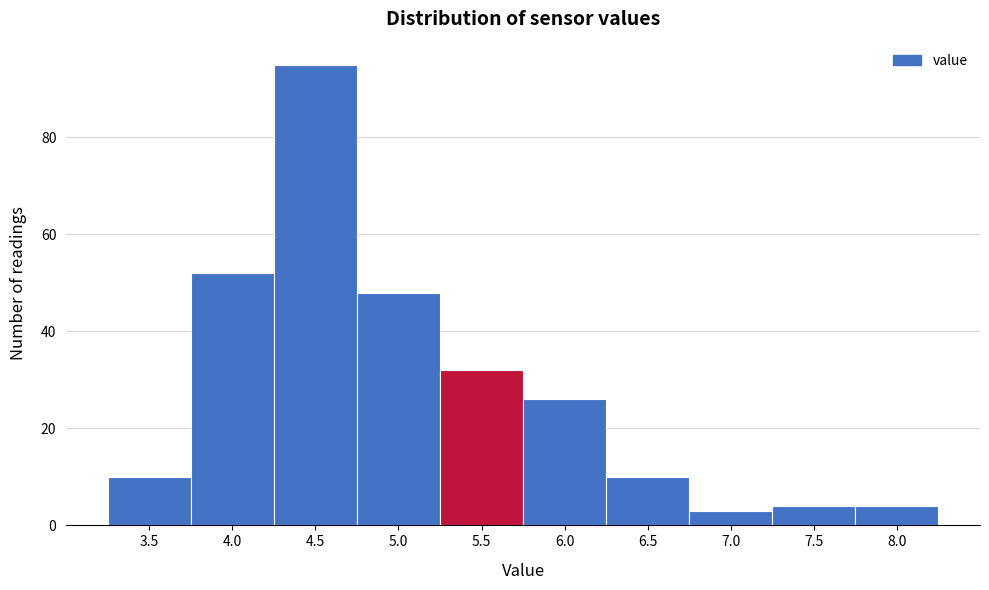

Reading left to right, what are all the values shown in this chart?

3.5=10	4.0=52	4.5=95	5.0=48	5.5=32	6.0=26	6.5=10	7.0=3	7.5=4	8.0=4